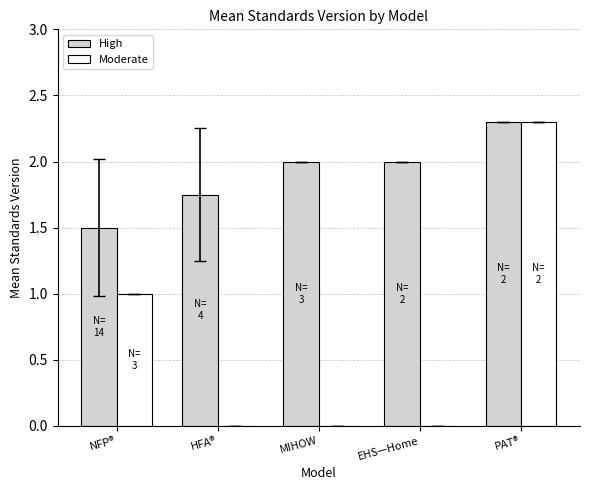

Where is High nearest to the value 1?

NFP®